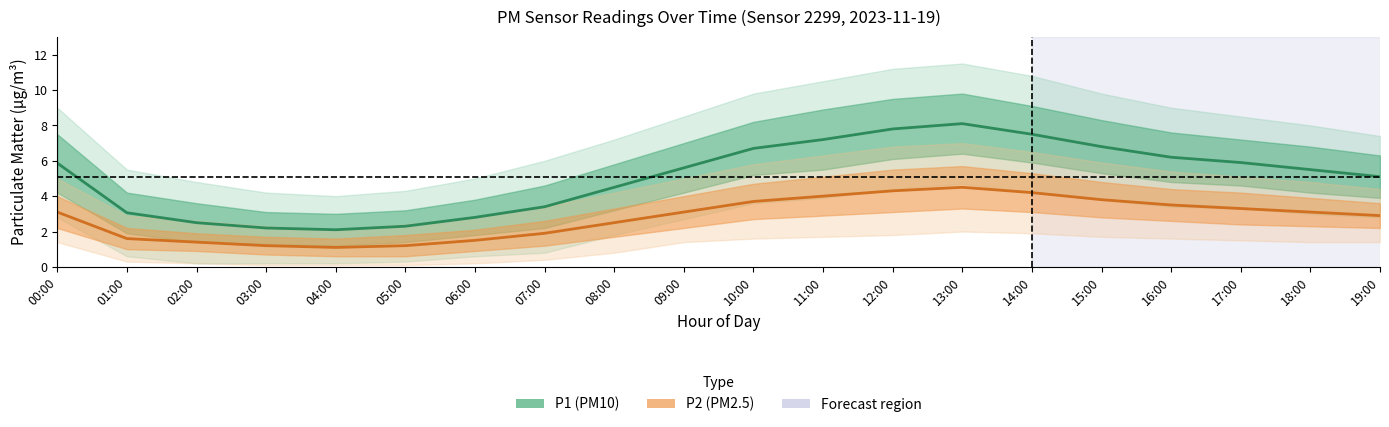

Rank the series by their average value, from lowest to highest.

P2, P1